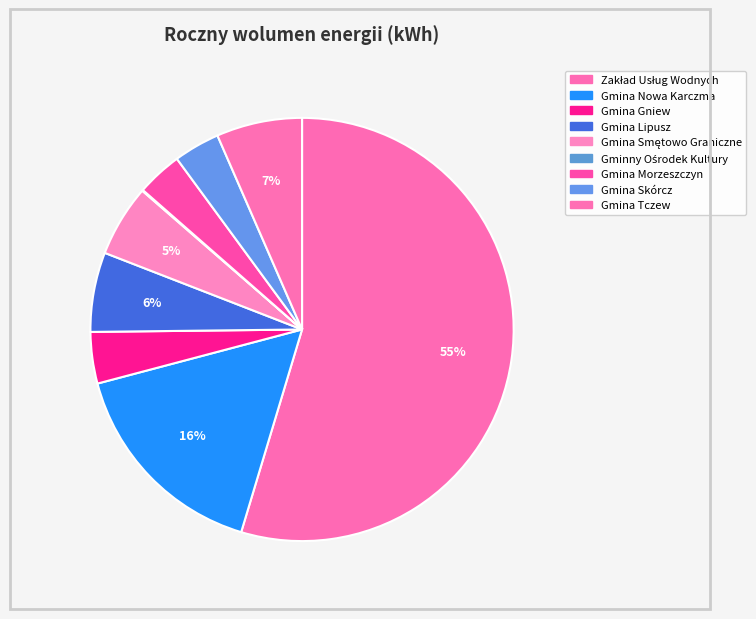

Is there a majority slice in this chart?

Yes